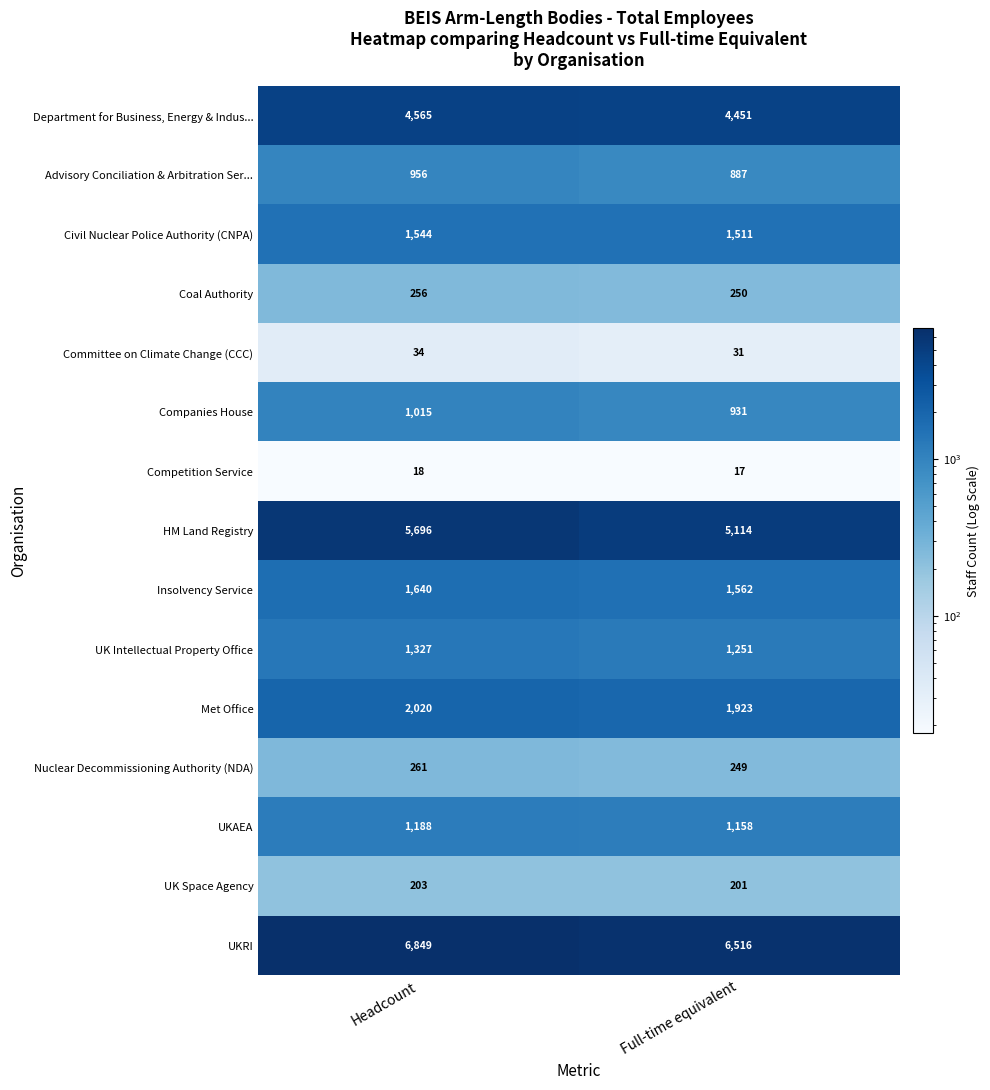

Reading right to left, transcribe all the data shown in this chart.

Department for Business, Energy & Indus...: Full-time equivalent=4451	Headcount=4565
Advisory Conciliation & Arbitration Ser...: Full-time equivalent=887	Headcount=956
Civil Nuclear Police Authority (CNPA): Full-time equivalent=1511	Headcount=1544
Coal Authority: Full-time equivalent=250	Headcount=256
Committee on Climate Change (CCC): Full-time equivalent=31	Headcount=34
Companies House: Full-time equivalent=931	Headcount=1015
Competition Service: Full-time equivalent=17	Headcount=18
HM Land Registry: Full-time equivalent=5114	Headcount=5696
Insolvency Service: Full-time equivalent=1562	Headcount=1640
UK Intellectual Property Office: Full-time equivalent=1251	Headcount=1327
Met Office: Full-time equivalent=1923	Headcount=2020
Nuclear Decommissioning Authority (NDA): Full-time equivalent=249	Headcount=261
UKAEA: Full-time equivalent=1158	Headcount=1188
UK Space Agency: Full-time equivalent=201	Headcount=203
UKRI: Full-time equivalent=6516	Headcount=6849